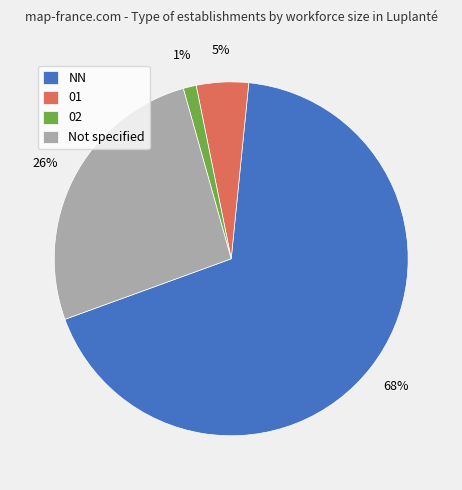

True or false: Not specified accounts for 26% of the total.

True